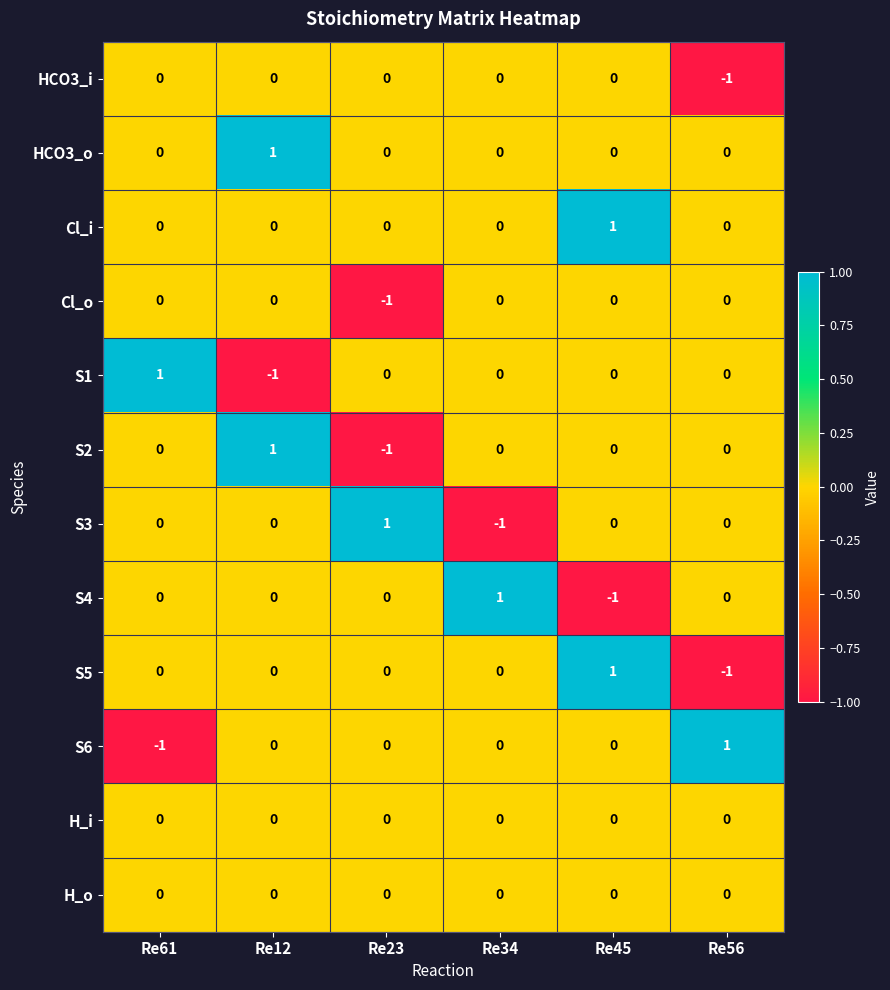

How many categories are shown in the chart?

6